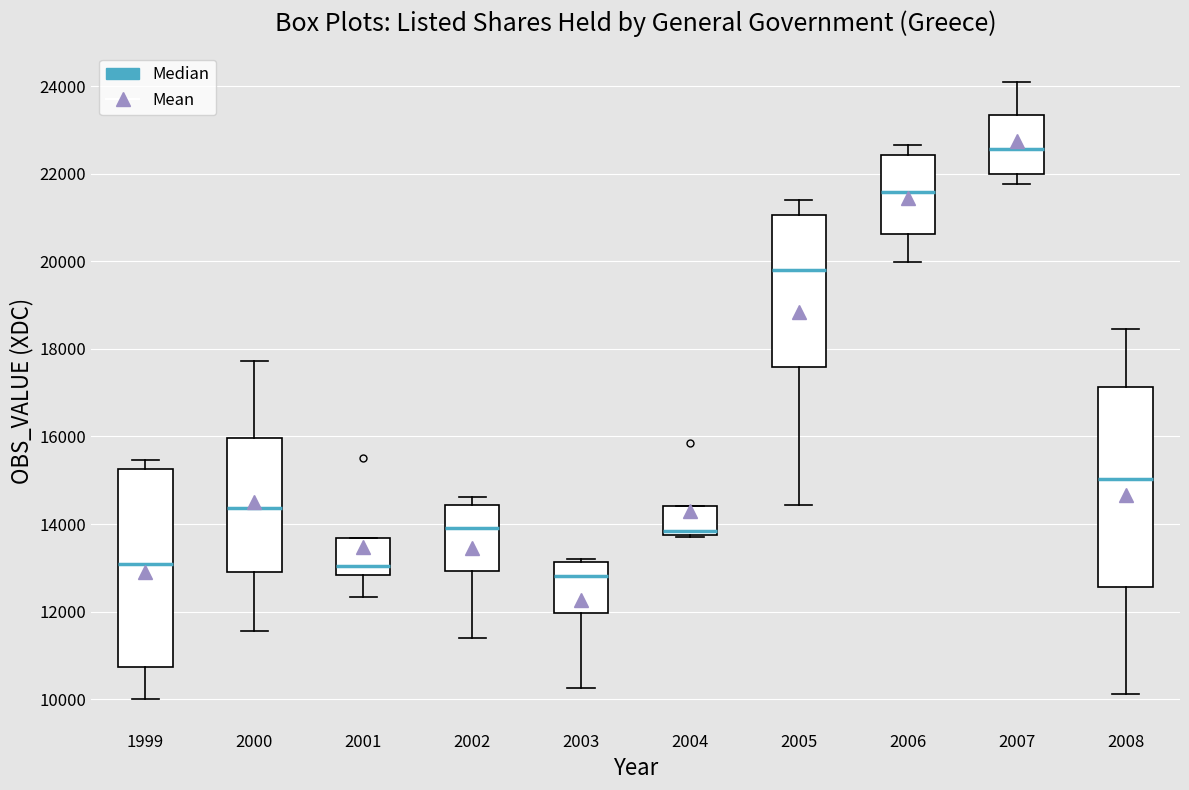

Where does the median line of the box at x = 2002 sit on the y-axis? The values are not printed on the chart, so give them approximately, as read against the axis.

14000